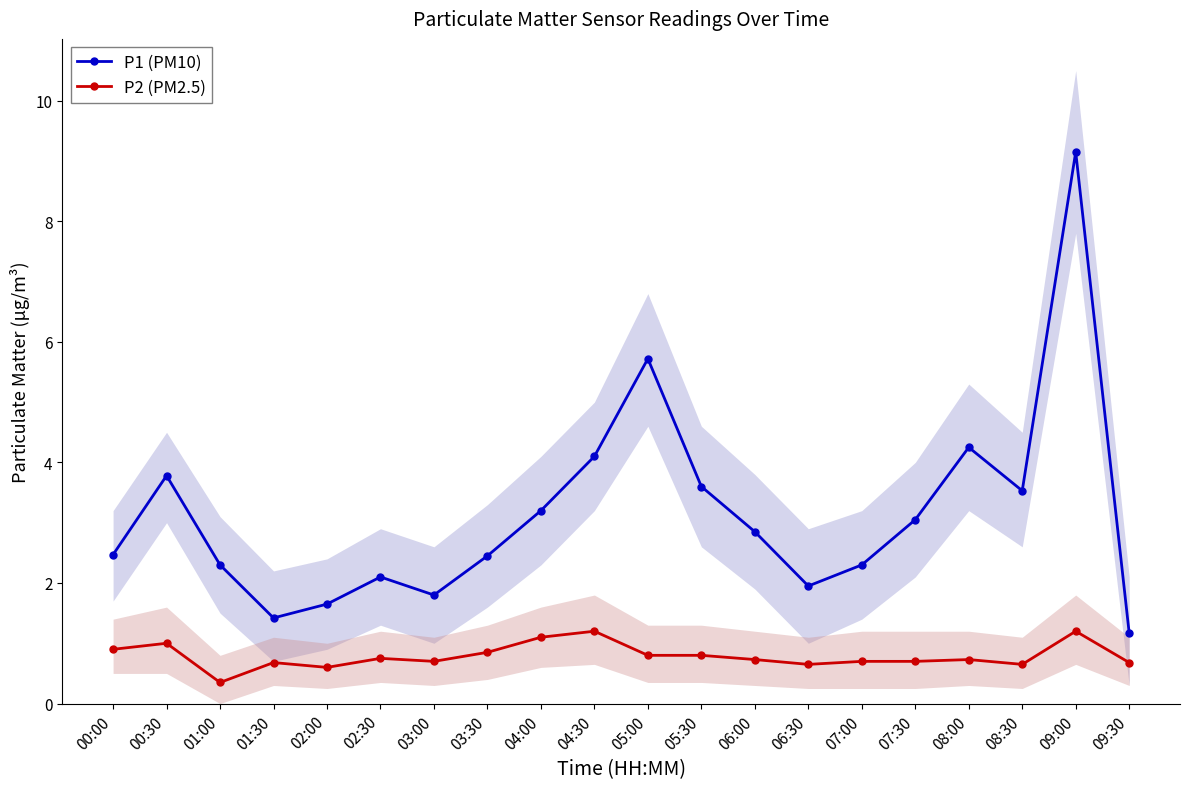

Reading right to left, list all the values displayed in this chart.

P1 (PM10): 1.2	9.2	3.5	4.2	3.0	2.3	1.9	2.9	3.6	5.7	4.1	3.2	2.5	1.8	2.1	1.6	1.4	2.3	3.8	2.5
P2 (PM2.5): 0.7	1.2	0.7	0.7	0.7	0.7	0.7	0.7	0.8	0.8	1.2	1.1	0.8	0.7	0.8	0.6	0.7	0.3	1.0	0.9